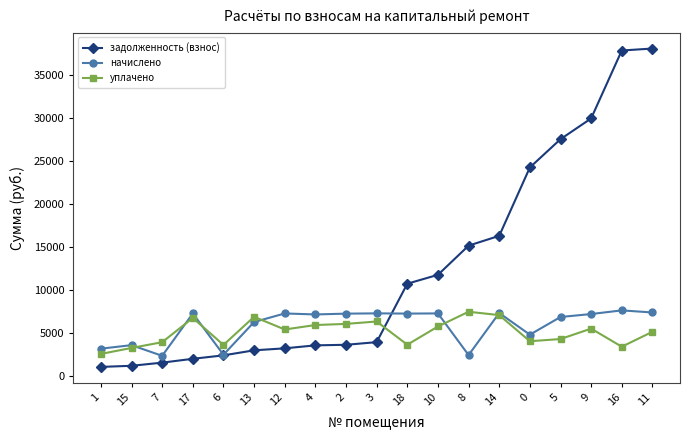

At 18, list the series in order from smallest to largest.

уплачено, начислено, задолженность (взнос)